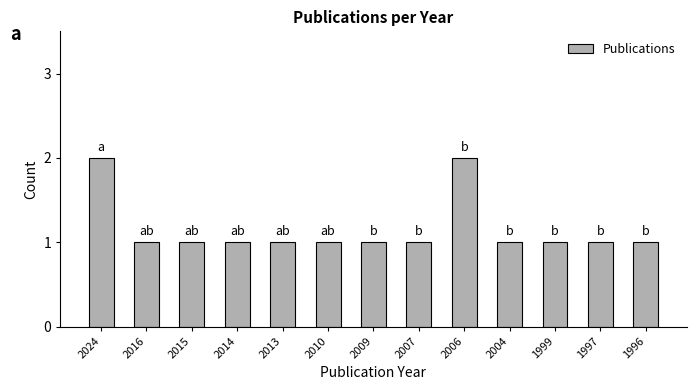

Approximately how many times larger is the value at 2007 compared to 2015?

1.0